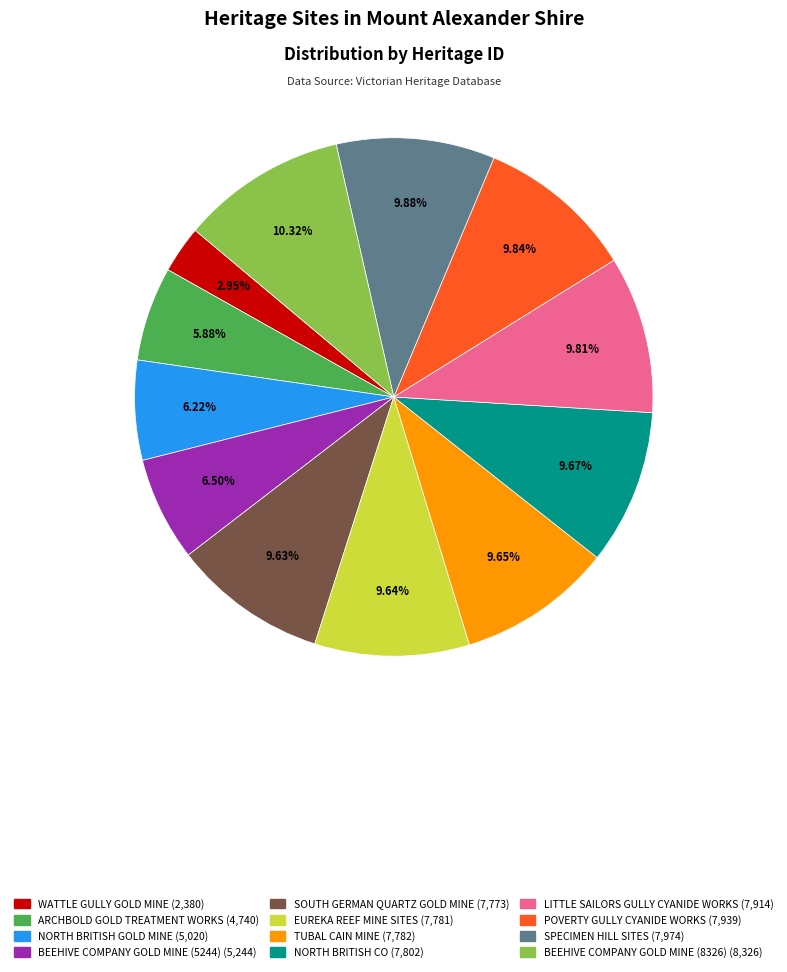

True or false: NORTH BRITISH GOLD MINE accounts for 1% of the total.

False